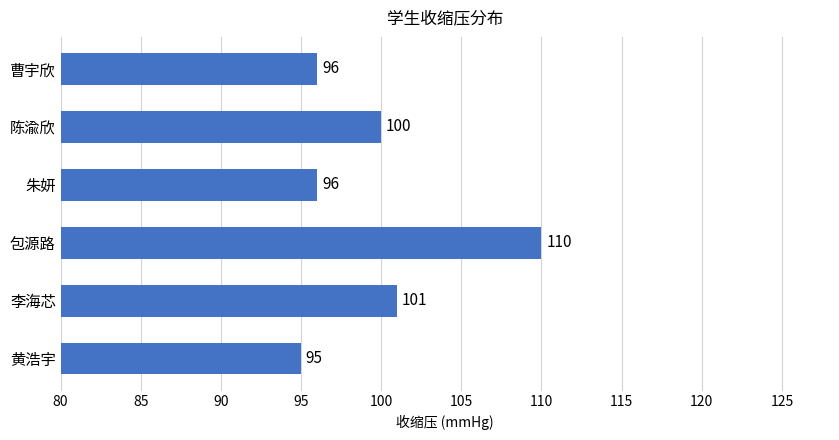

What position from the top is 李海芯?

5